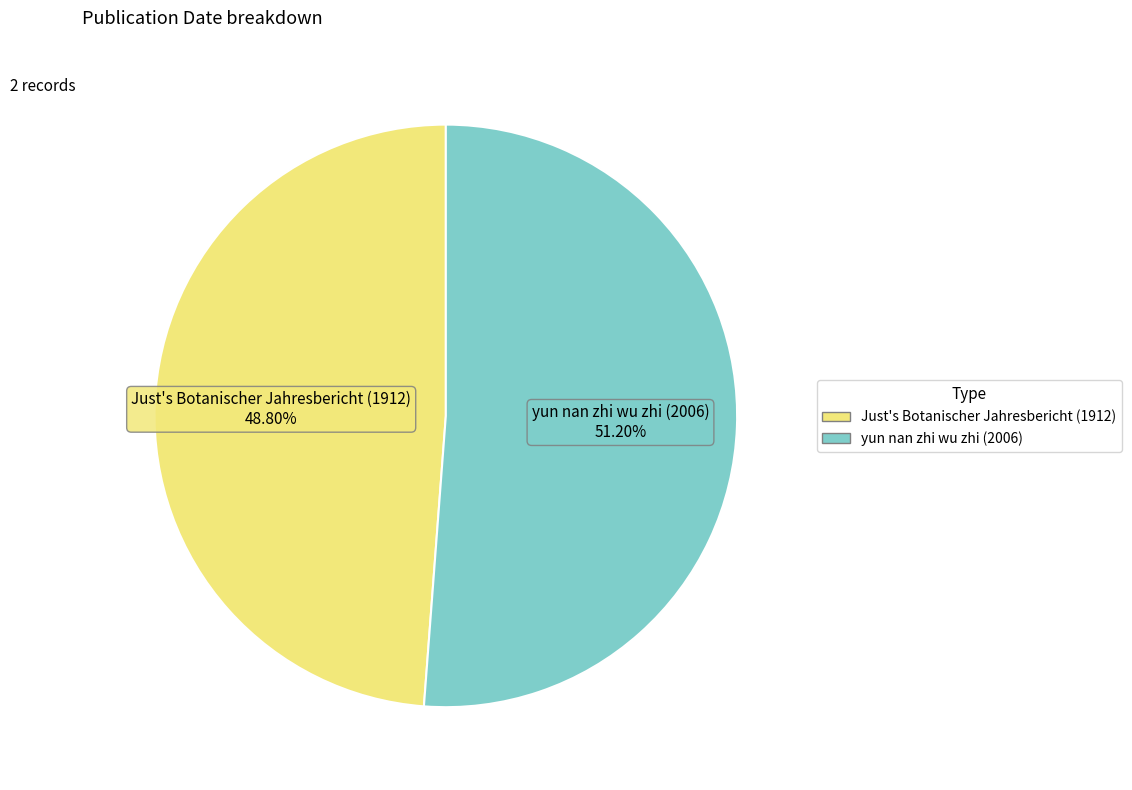

Count the number of slices in the pie.

2